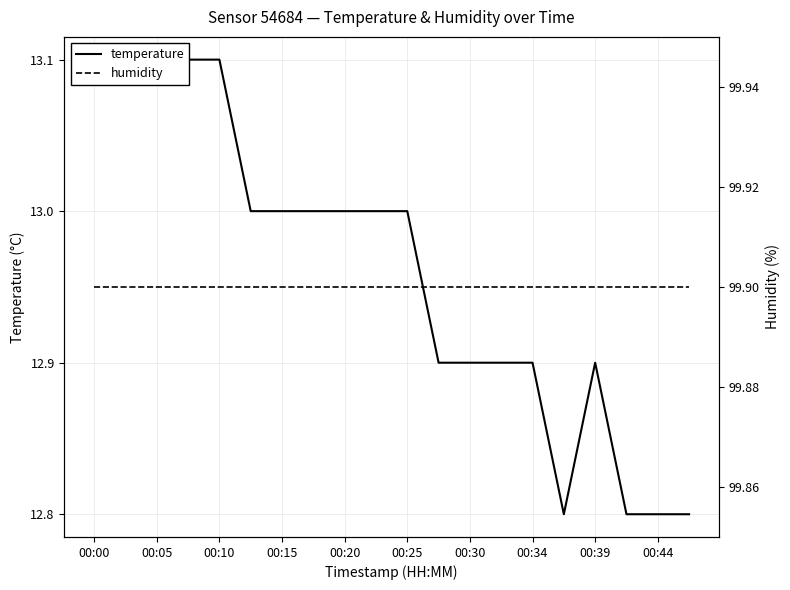

How many interior local valleys does the temperature series have?

1